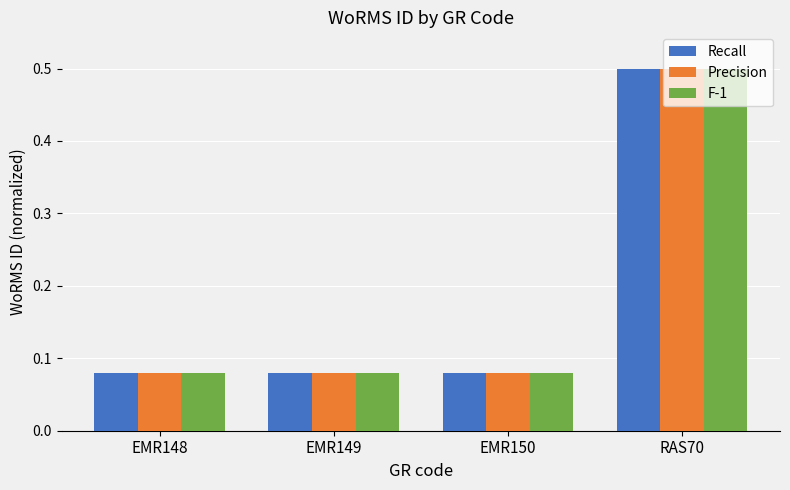

What is the label of the 4th bar from the left?

RAS70